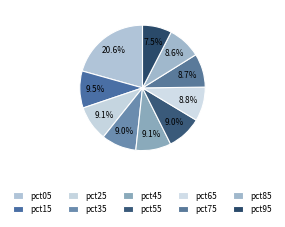

To the nearest percent, what portion does pct35 represent?

9%